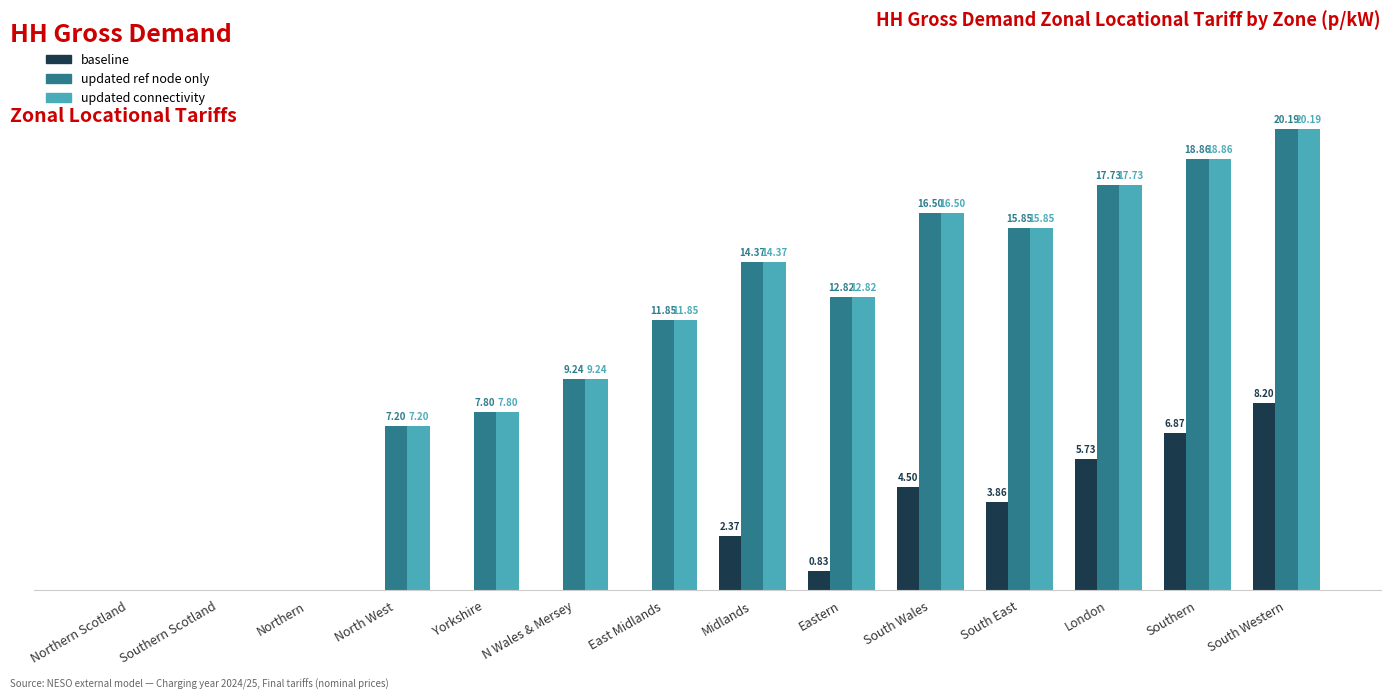

At which category does the chart reach its peak across all series?

South Western